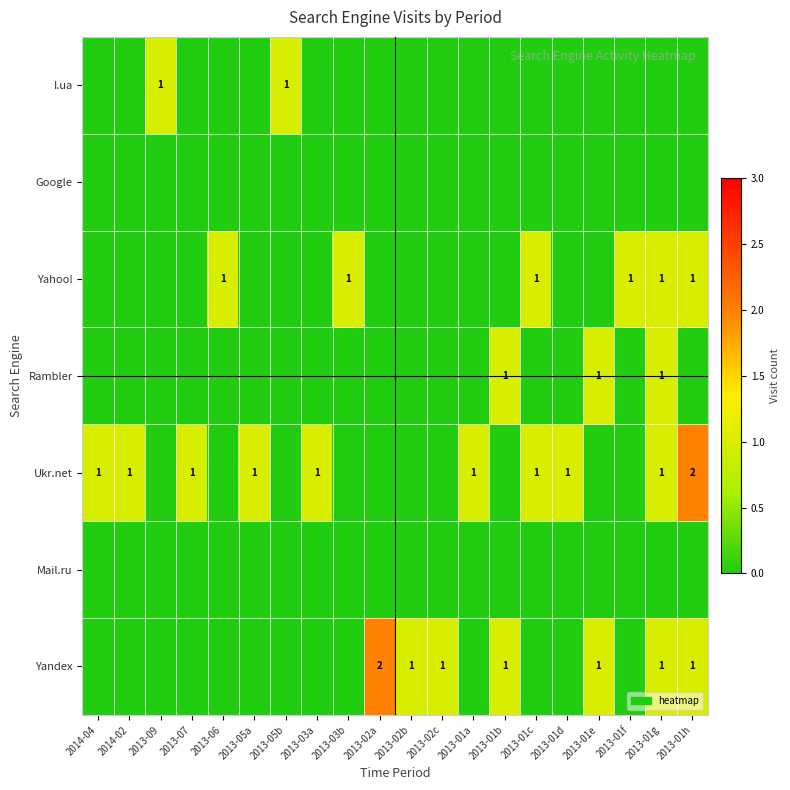

The value of Yahoo! at 2013-01h is 1. True or false?

True